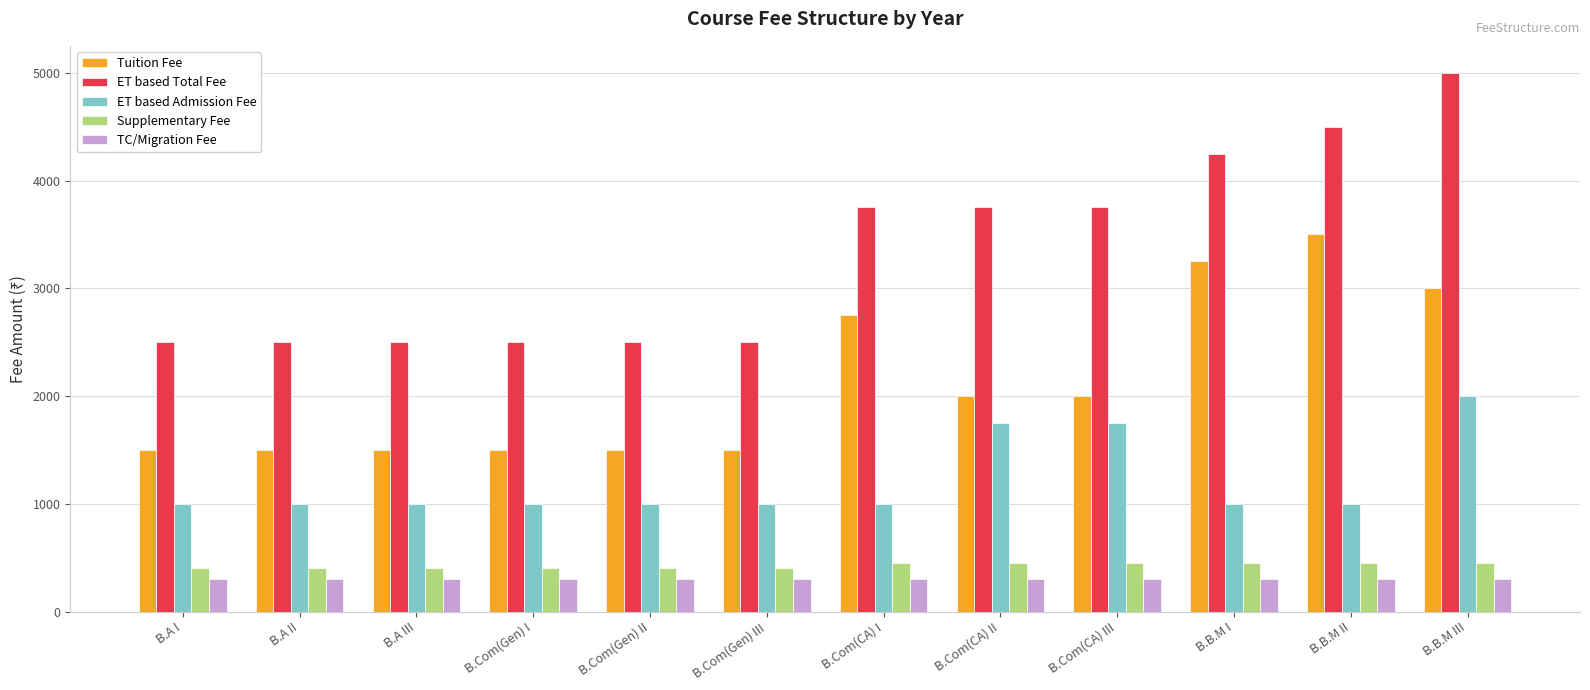

Reading right to left, what are all the values shown in this chart?

Tuition Fee: B.B.M III=3000	B.B.M II=3500	B.B.M I=3250	B.Com(CA) III=2000	B.Com(CA) II=2000	B.Com(CA) I=2750	B.Com(Gen) III=1500	B.Com(Gen) II=1500	B.Com(Gen) I=1500	B.A III=1500	B.A II=1500	B.A I=1500
ET based Total Fee: B.B.M III=5000	B.B.M II=4500	B.B.M I=4250	B.Com(CA) III=3750	B.Com(CA) II=3750	B.Com(CA) I=3750	B.Com(Gen) III=2500	B.Com(Gen) II=2500	B.Com(Gen) I=2500	B.A III=2500	B.A II=2500	B.A I=2500
ET based Admission Fee: B.B.M III=2000	B.B.M II=1000	B.B.M I=1000	B.Com(CA) III=1750	B.Com(CA) II=1750	B.Com(CA) I=1000	B.Com(Gen) III=1000	B.Com(Gen) II=1000	B.Com(Gen) I=1000	B.A III=1000	B.A II=1000	B.A I=1000
Supplementary Fee: B.B.M III=450	B.B.M II=450	B.B.M I=450	B.Com(CA) III=450	B.Com(CA) II=450	B.Com(CA) I=450	B.Com(Gen) III=400	B.Com(Gen) II=400	B.Com(Gen) I=400	B.A III=400	B.A II=400	B.A I=400
TC/Migration Fee: B.B.M III=300	B.B.M II=300	B.B.M I=300	B.Com(CA) III=300	B.Com(CA) II=300	B.Com(CA) I=300	B.Com(Gen) III=300	B.Com(Gen) II=300	B.Com(Gen) I=300	B.A III=300	B.A II=300	B.A I=300